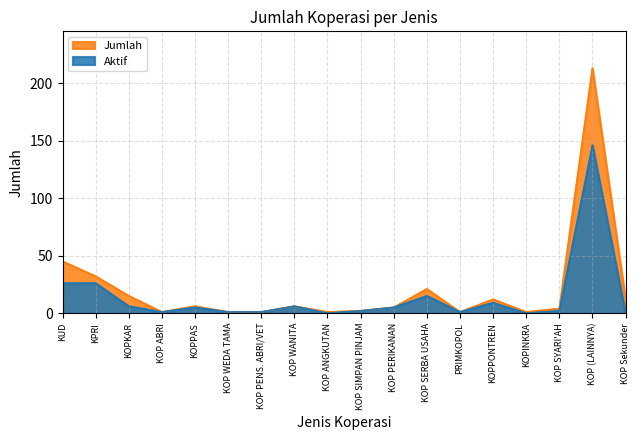

Is the value of Jumlah at KOPKAR greater than the value of Aktif at KOPPAS?

Yes